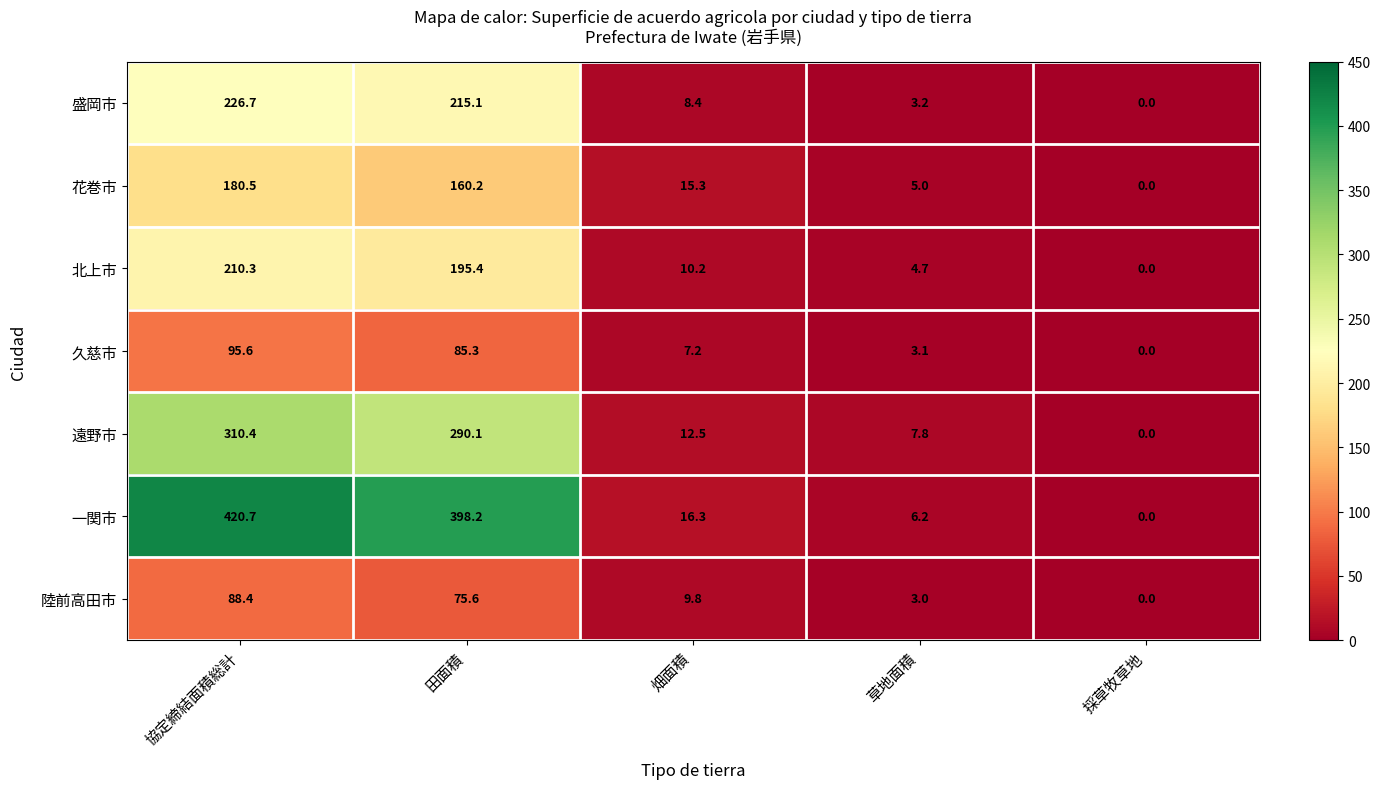

Where is 久慈市 nearest to the value 47?

田面積